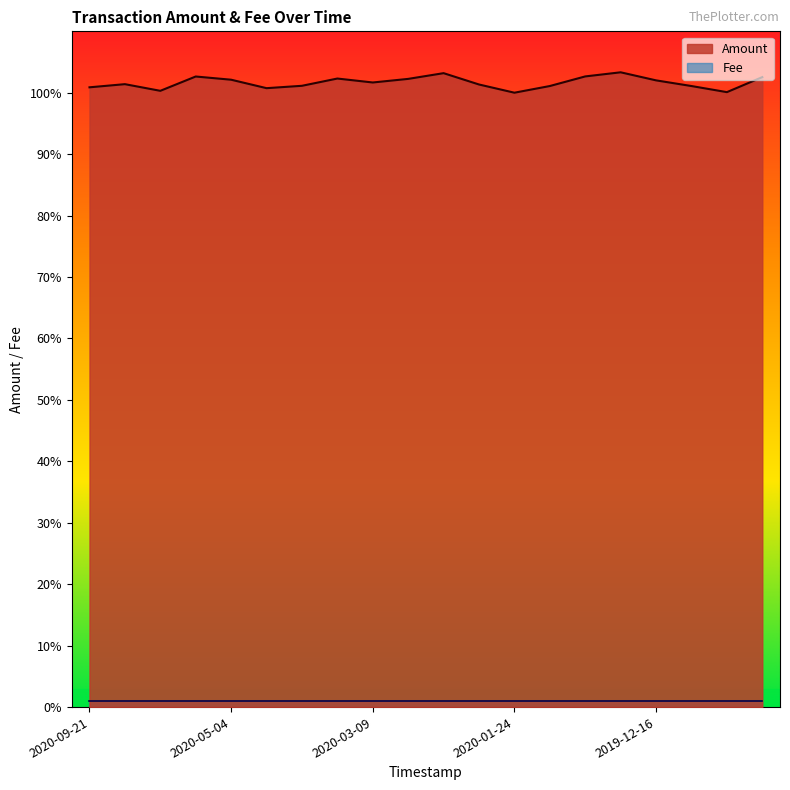

How many series are shown in this chart?

2